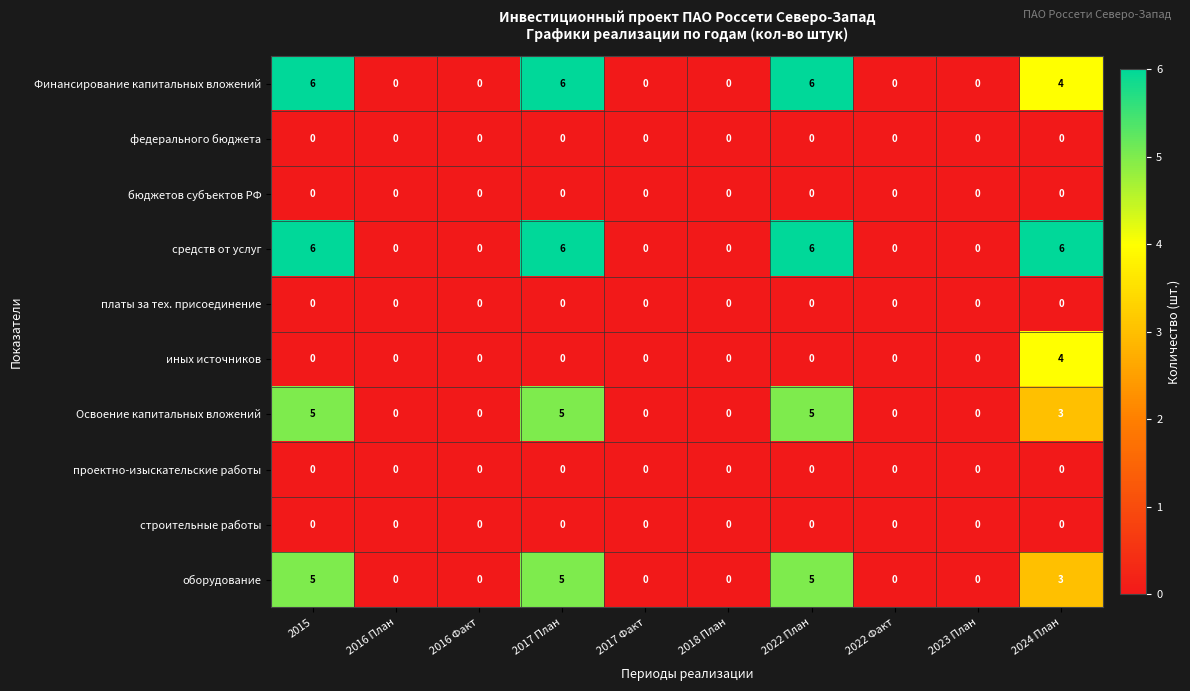

Count the Освоение капитальных вложений values in the range 0 to 5.

10